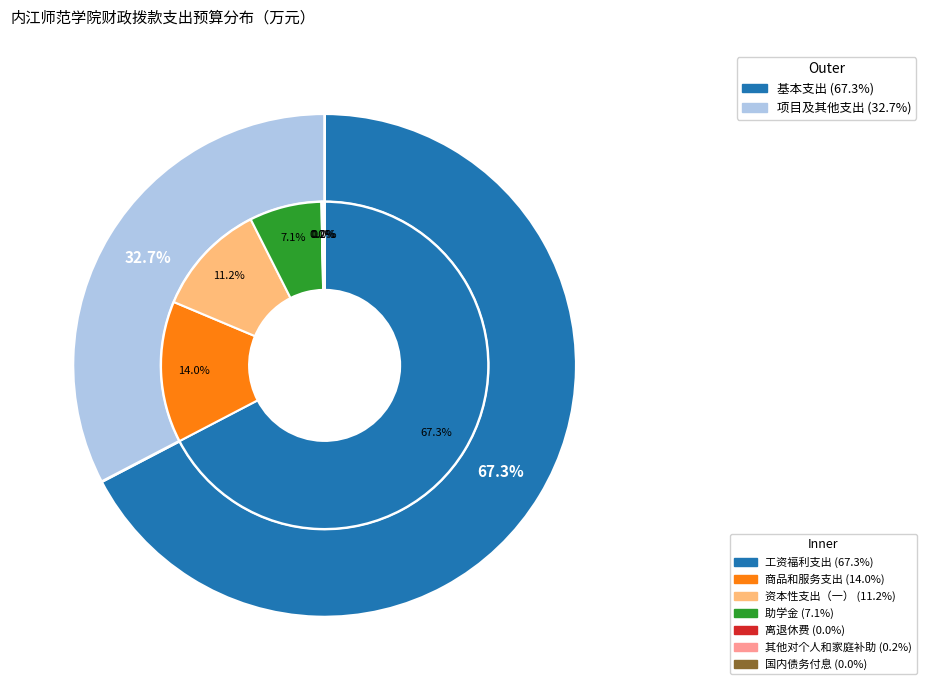

How many slices are in this pie chart?

7